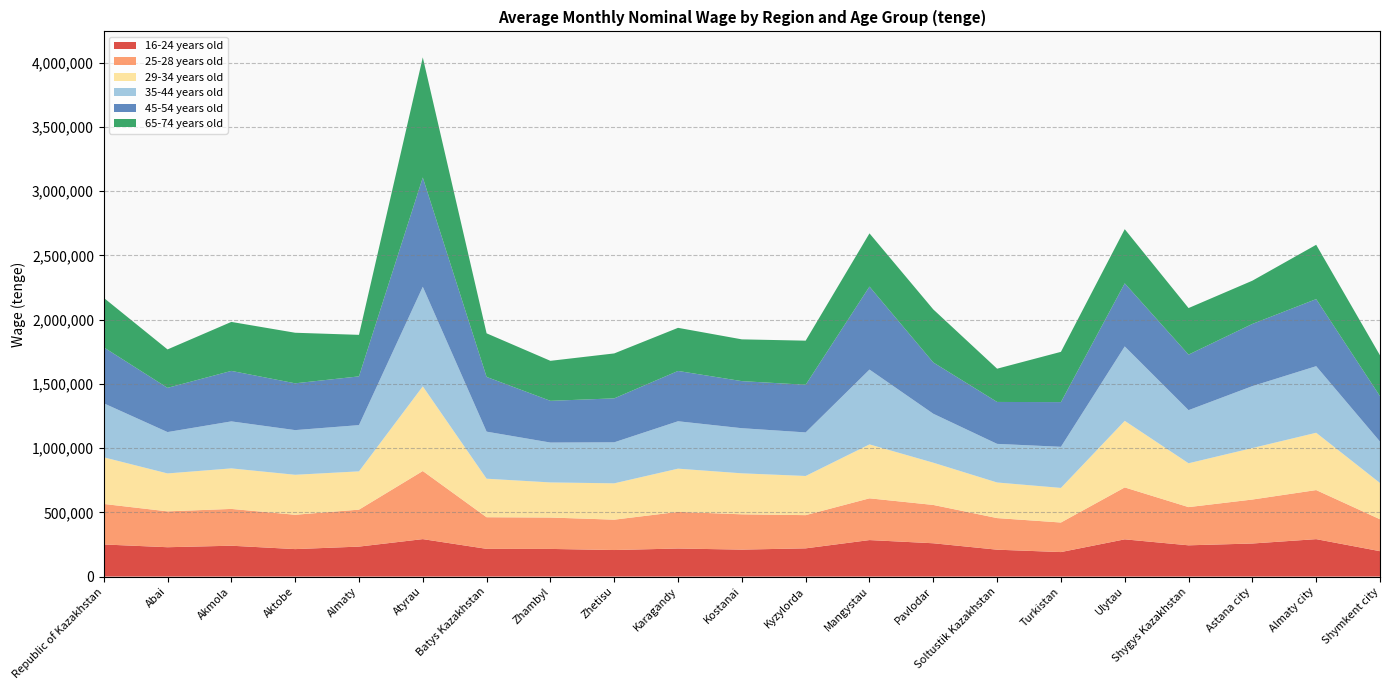

Reading left to right, what are all the values shown in this chart?

16-24 years old: 249885	228371	240097	213701	233203	291450	215723	215153	206489	218343	209747	219599	284016	259157	209216	190634	289699	243199	257281	291268	197588
25-28 years old: 315353	279080	286386	267295	287644	530029	246086	244244	236357	285026	274712	258471	324922	298269	245936	230037	404106	297331	342280	381896	248445
29-34 years old: 362907	295180	315461	311149	297987	658954	299744	273252	282795	336419	319058	304752	419706	328762	277036	269304	518111	341231	400604	446027	282092
35-44 years old: 420467	321923	365742	347684	359954	774987	366353	310330	319245	368977	351192	339044	582424	380962	300548	319961	579315	413401	482106	518197	322417
45-54 years old: 435739	344130	392940	364216	379208	850512	425847	324706	342028	391509	366288	370737	645743	399130	326235	347781	490884	432187	483959	522017	353334
65-74 years old: 385198	299156	381309	393538	323239	934967	339303	311367	349762	335550	325166	343406	414279	412788	258837	391269	421541	362364	336512	422780	317856